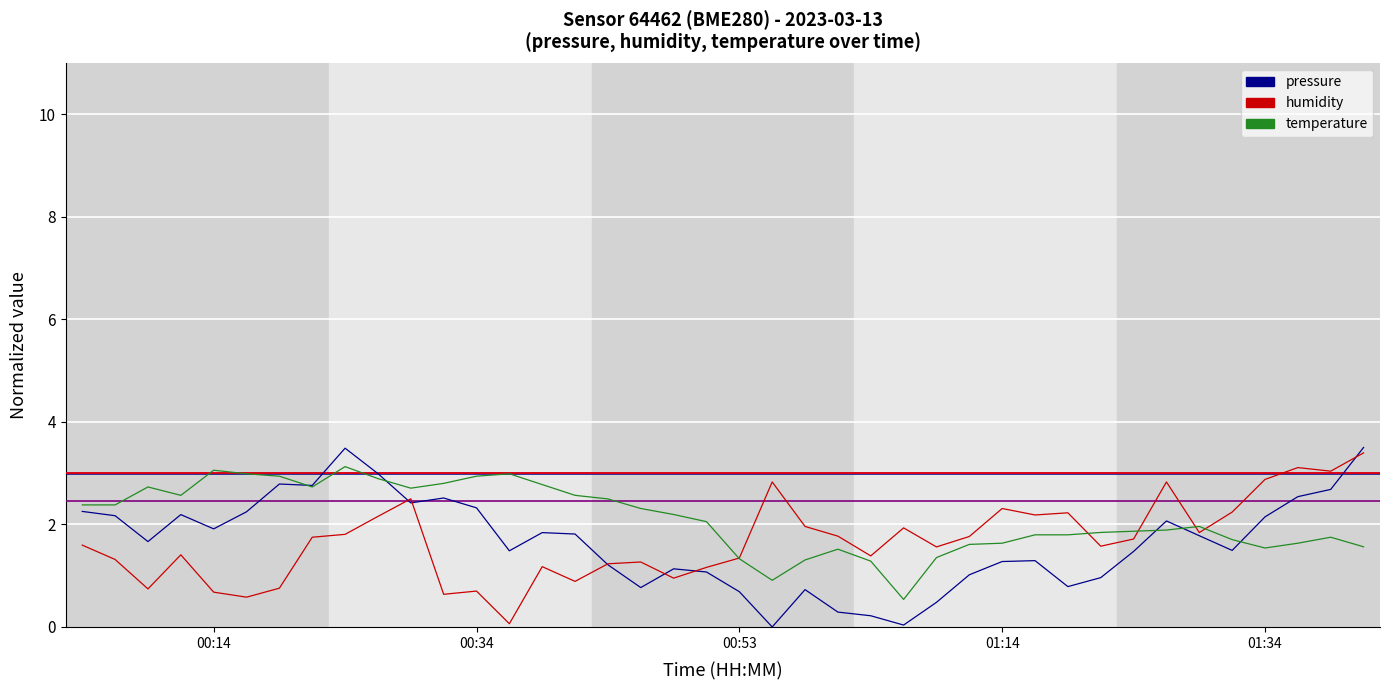

At which label does pressure first exceed 1?

00:01